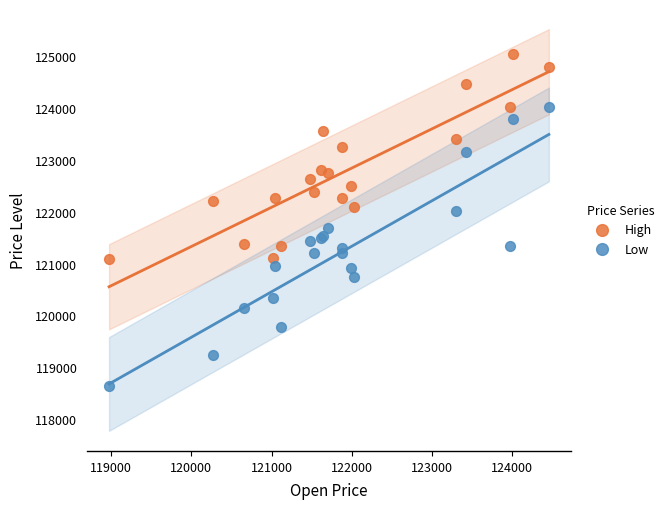

Which series has the largest Y range (max minus min)?

Low